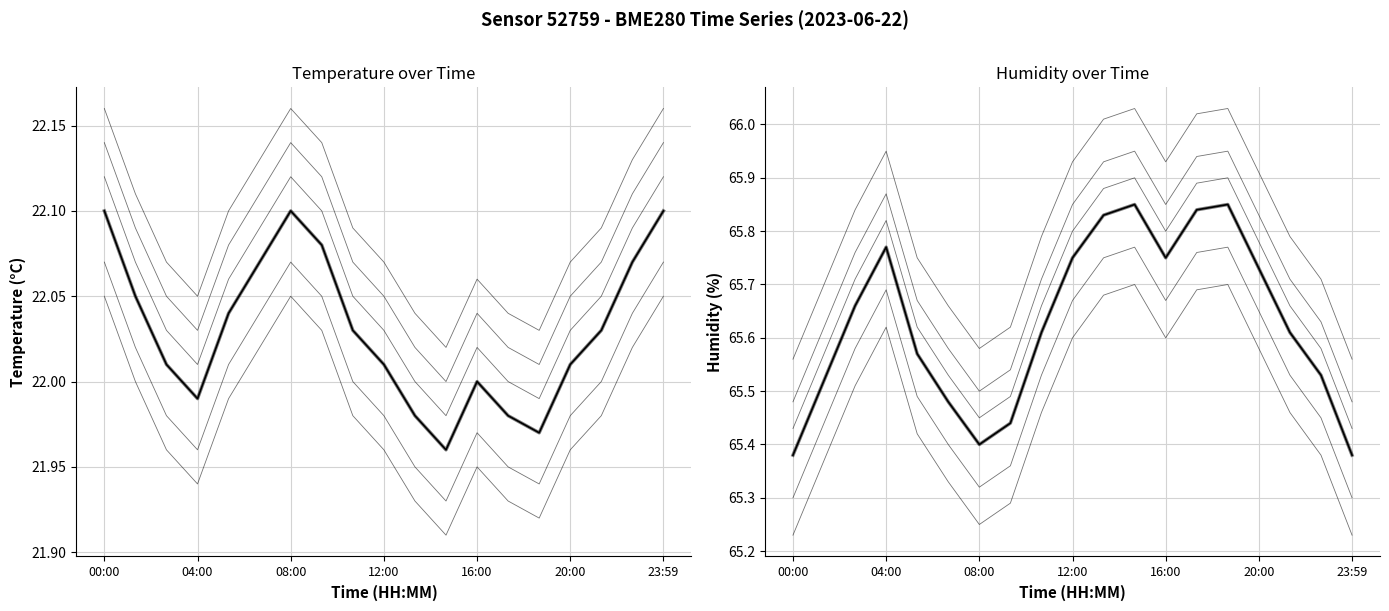

Where is the first local minimum for temperature?

04:00